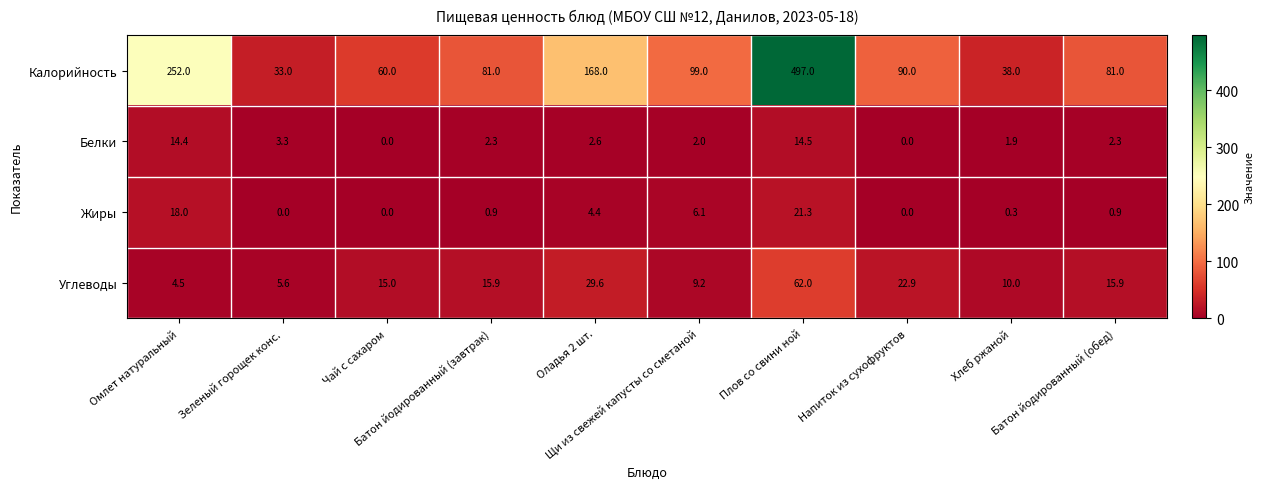

Between Плов со свини ной and Хлеб ржаной, which series saw the biggest shift?

Калорийность